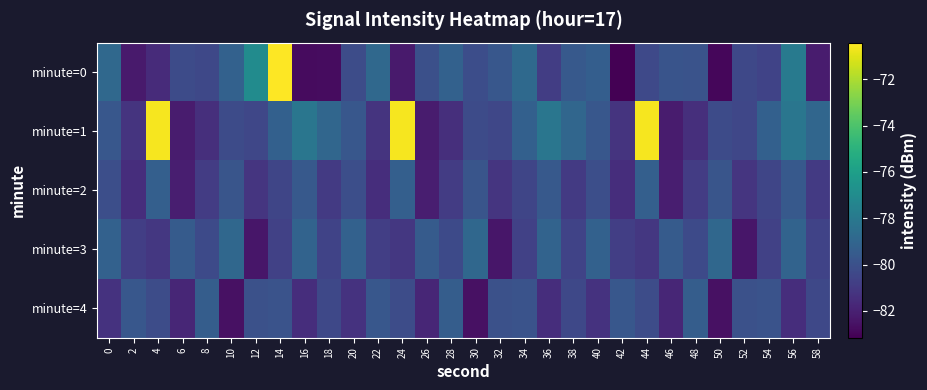

Reading right to left, list all the values displayed in this chart.

minute=0: 58=-82.2	56=-78.0	54=-80.6	52=-80.4	50=-82.9	48=-79.9	46=-79.8	44=-80.3	42=-83.2	40=-79.3	38=-79.6	36=-80.8	34=-78.8	32=-79.7	30=-80.2	28=-79.2	26=-80.1	24=-82.2	22=-78.8	20=-80.2	18=-82.7	16=-82.8	14=-70.4	12=-77.0	10=-79.2	8=-80.4	6=-80.3	4=-81.6	2=-82.2	0=-78.9
minute=1: 58=-79.0	56=-78.1	54=-79.3	52=-80.5	50=-80.2	48=-81.5	46=-82.2	44=-70.6	42=-81.2	40=-79.7	38=-79.0	36=-78.1	34=-79.3	32=-80.5	30=-80.2	28=-81.5	26=-82.2	24=-70.6	22=-81.2	20=-79.7	18=-79.0	16=-78.1	14=-79.3	12=-80.5	10=-80.2	8=-81.5	6=-82.2	4=-70.6	2=-81.2	0=-79.7
minute=2: 58=-81.0	56=-79.6	54=-80.5	52=-81.2	50=-79.8	48=-80.9	46=-82.1	44=-79.3	42=-81.5	40=-80.1	38=-81.0	36=-79.6	34=-80.5	32=-81.2	30=-79.8	28=-80.9	26=-82.1	24=-79.3	22=-81.5	20=-80.1	18=-81.0	16=-79.6	14=-80.5	12=-81.2	10=-79.8	8=-80.9	6=-82.1	4=-79.3	2=-81.5	0=-80.1
minute=3: 58=-80.6	56=-79.1	54=-80.7	52=-82.4	50=-78.9	48=-80.3	46=-79.5	44=-81.1	42=-80.8	40=-79.2	38=-80.6	36=-79.1	34=-80.7	32=-82.4	30=-78.9	28=-80.3	26=-79.5	24=-81.1	22=-80.8	20=-79.2	18=-80.6	16=-79.1	14=-80.7	12=-82.4	10=-78.9	8=-80.3	6=-79.5	4=-81.1	2=-80.8	0=-79.2
minute=4: 58=-80.4	56=-81.5	54=-79.9	52=-80.0	50=-82.6	48=-79.4	46=-81.8	44=-80.2	42=-79.7	40=-81.3	38=-80.4	36=-81.5	34=-79.9	32=-80.0	30=-82.6	28=-79.4	26=-81.8	24=-80.2	22=-79.7	20=-81.3	18=-80.4	16=-81.5	14=-79.9	12=-80.0	10=-82.6	8=-79.4	6=-81.8	4=-80.2	2=-79.7	0=-81.3